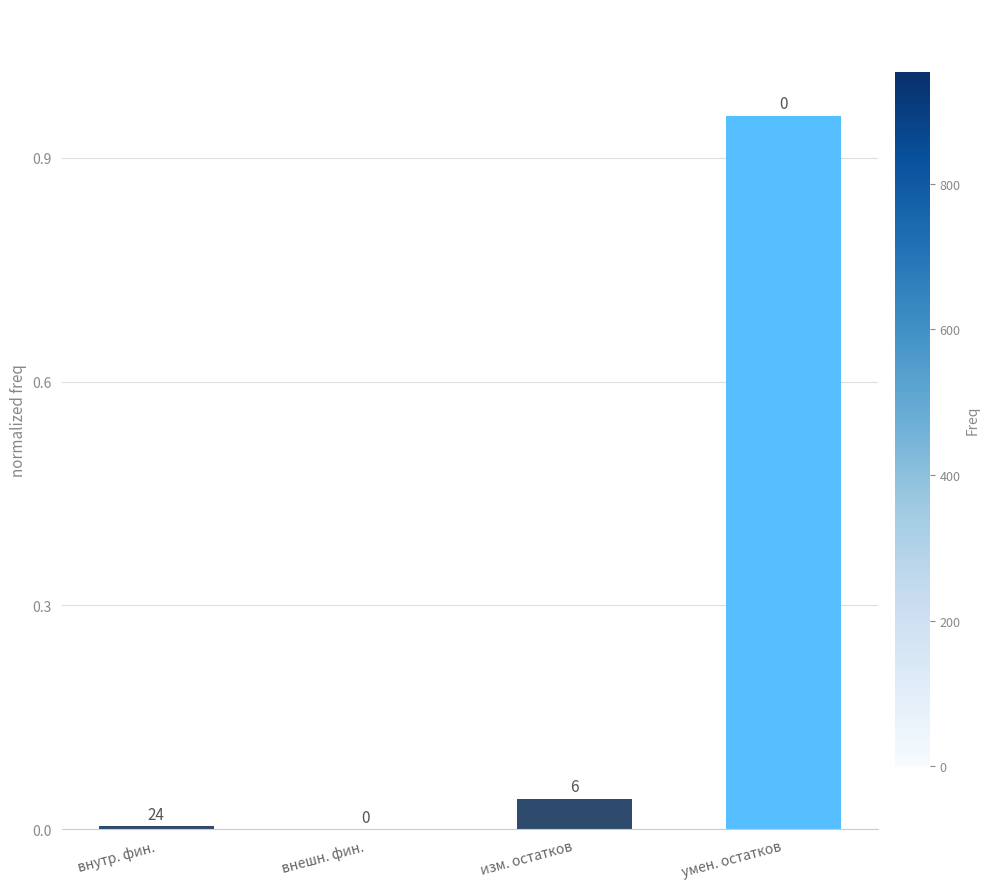

Is it true that the value at умен. остатков is 1.3?

False